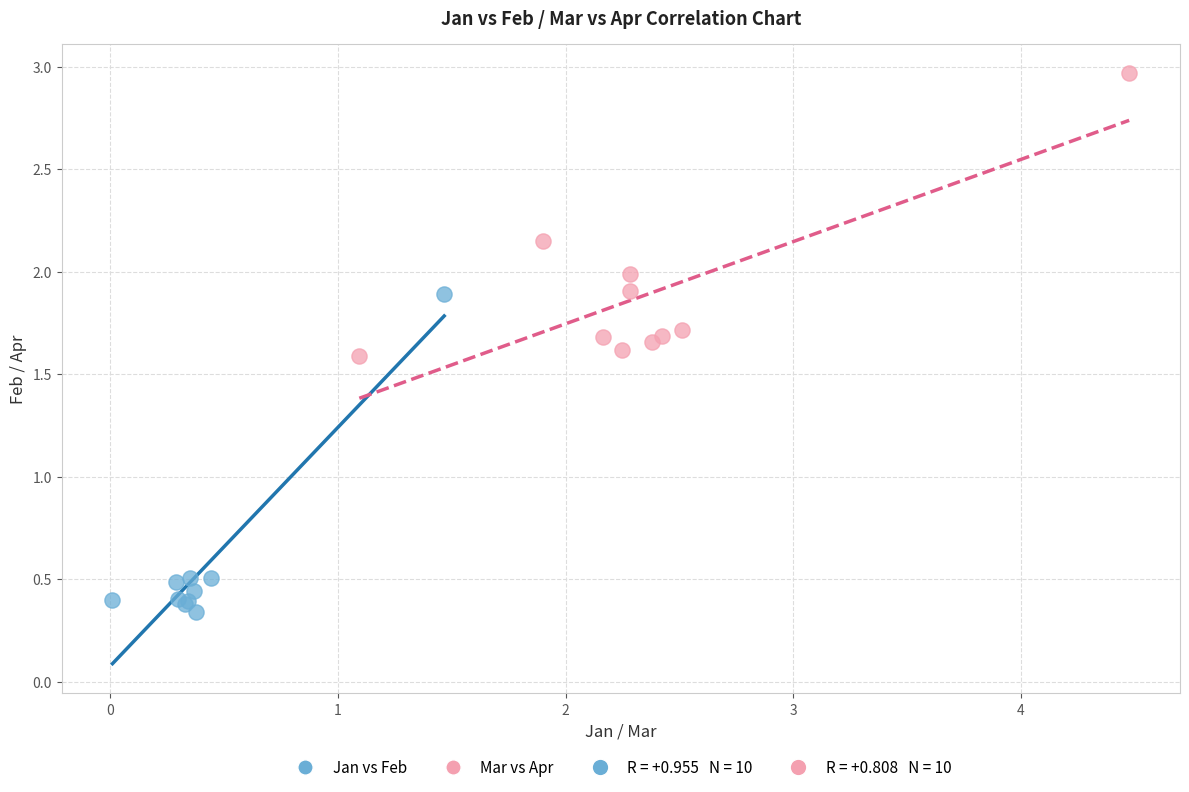

Which series contains the lowest Y value?

Jan vs Feb